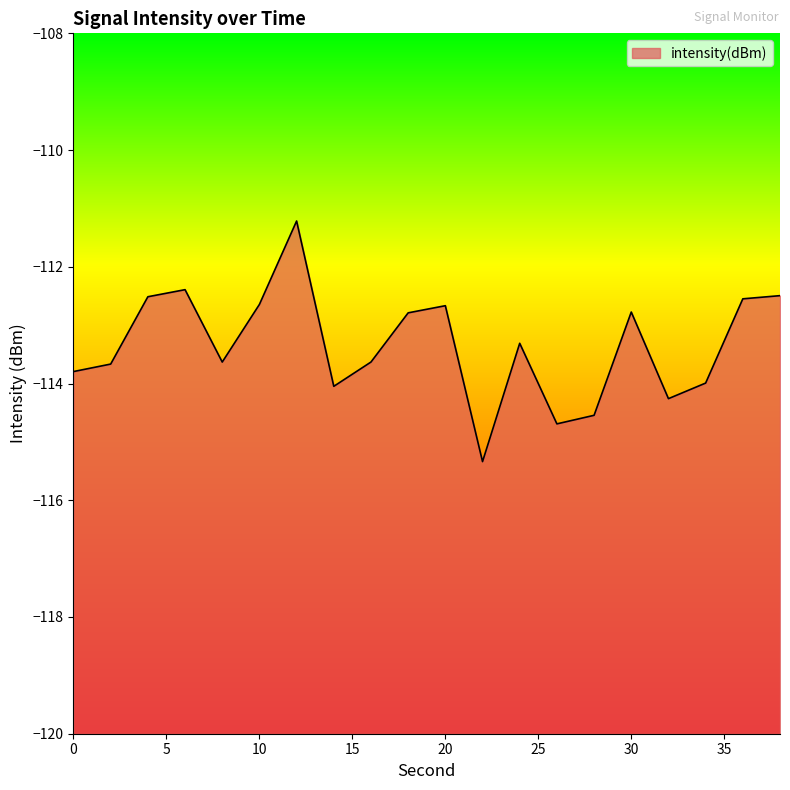

What is the minimum value shown in the chart?

-115.3